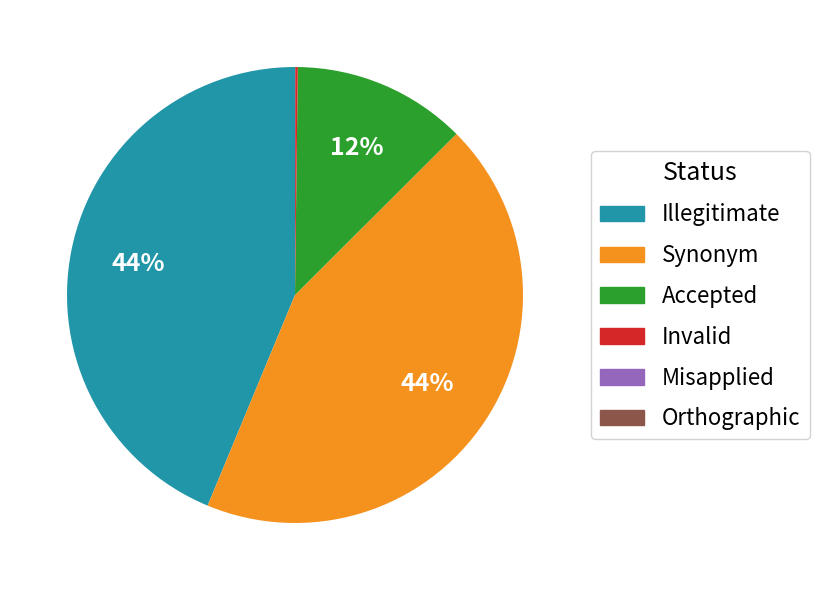

The Synonym slice represents 32% of the pie. True or false?

False